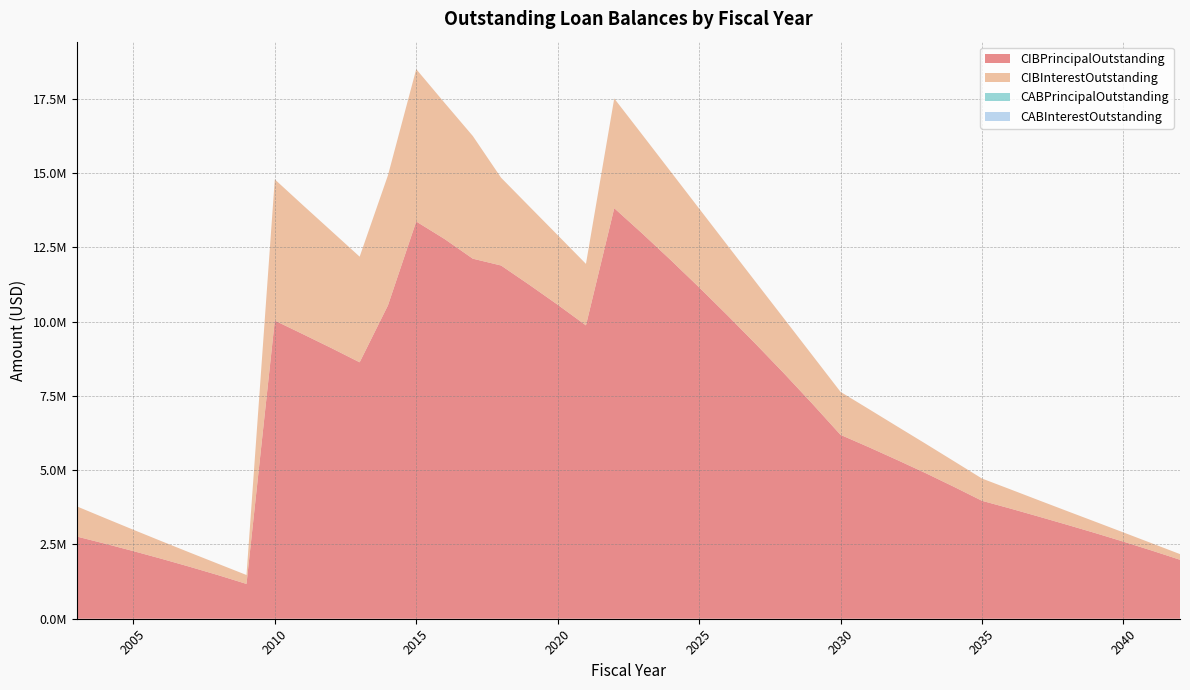

Reading left to right, extract all data points from this chart.

CIBPrincipalOutstanding: 2003=2766666.8	2004=2526666.8	2005=2276666.8	2006=2016666.8	2007=1746666.8	2008=1466666.8	2009=1171666.8	2010=10036666.8	2011=9576666.8	2012=9111666.8	2013=8631666.8	2014=10546666.8	2015=13371666.7	2016=12783333.3	2017=12120000.0	2018=11890000.0	2019=11240000.0	2020=10570000.0	2021=9875000.0	2022=13820000.0	2023=12960000.0	2024=12070000.0	2025=11155000.0	2026=10215000.0	2027=9250000.0	2028=8260000.0	2029=7240000.0	2030=6190000.0	2031=5775000.0	2032=5345000.0	2033=4905000.0	2034=4445000.0	2035=3970000.0	2036=3710000.0	2037=3440000.0	2038=3165000.0	2039=2885000.0	2040=2595000.0	2041=2295000.0	2042=1985000.0
CIBInterestOutstanding: 2003=1016418.7	2004=860378.0	2005=718547.2	2006=591521.4	2007=478950.6	2008=381679.8	2009=300284.1	2010=4752507.0	2011=4339316.2	2012=3940475.4	2013=3556134.6	2014=4378082.9	2015=5128365.0	2016=4584859.0	2017=4130164.4	2018=2955204.0	2019=2637494.5	2020=2343038.0	2021=2070124.5	2022=3693366.9	2023=3321872.0	2024=2974766.1	2025=2652988.7	2026=2357052.1	2027=2087719.1	2028=1845647.0	2029=1631757.6	2030=1446724.7	2031=1282300.0	2032=1129934.8	2033=990140.3	2034=863201.2	2035=749664.2	2036=646538.1	2037=550893.9	2038=462816.3	2039=382495.0	2040=310123.0	2041=246073.9	2042=190530.3
CABPrincipalOutstanding: 2003=0.0	2004=0.0	2005=0.0	2006=0.0	2007=0.0	2008=0.0	2009=0.0	2010=0.0	2011=0.0	2012=0.0	2013=0.0	2014=0.0	2015=0.0	2016=0.0	2017=0.0	2018=0.0	2019=0.0	2020=0.0	2021=0.0	2022=0.0	2023=0.0	2024=0.0	2025=0.0	2026=0.0	2027=0.0	2028=0.0	2029=0.0	2030=0.0	2031=0.0	2032=0.0	2033=0.0	2034=0.0	2035=0.0	2036=0.0	2037=0.0	2038=0.0	2039=0.0	2040=0.0	2041=0.0	2042=0.0
CABInterestOutstanding: 2003=0.0	2004=0.0	2005=0.0	2006=0.0	2007=0.0	2008=0.0	2009=0.0	2010=0.0	2011=0.0	2012=0.0	2013=0.0	2014=0.0	2015=0.0	2016=0.0	2017=0.0	2018=0.0	2019=0.0	2020=0.0	2021=0.0	2022=0.0	2023=0.0	2024=0.0	2025=0.0	2026=0.0	2027=0.0	2028=0.0	2029=0.0	2030=0.0	2031=0.0	2032=0.0	2033=0.0	2034=0.0	2035=0.0	2036=0.0	2037=0.0	2038=0.0	2039=0.0	2040=0.0	2041=0.0	2042=0.0